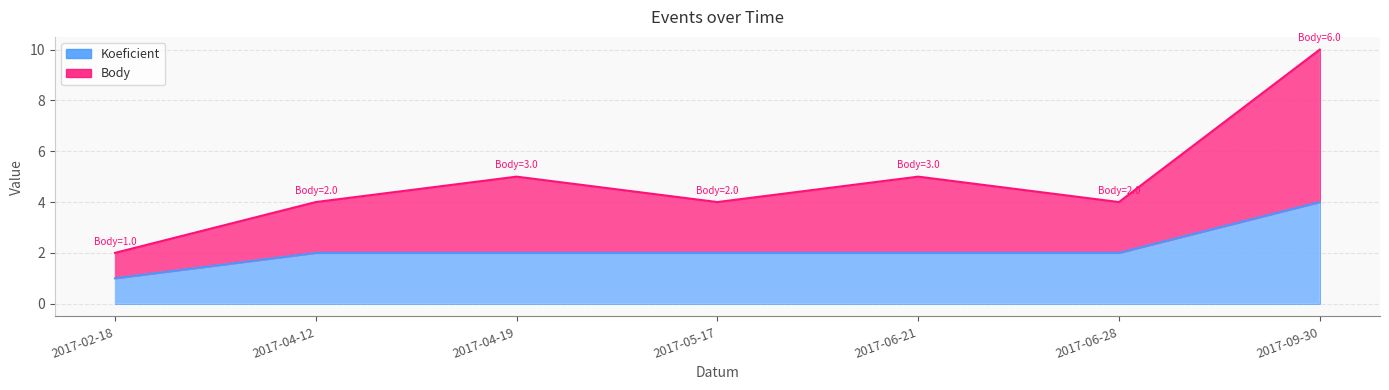

True or false: Body and Koeficient intersect in this chart.

False